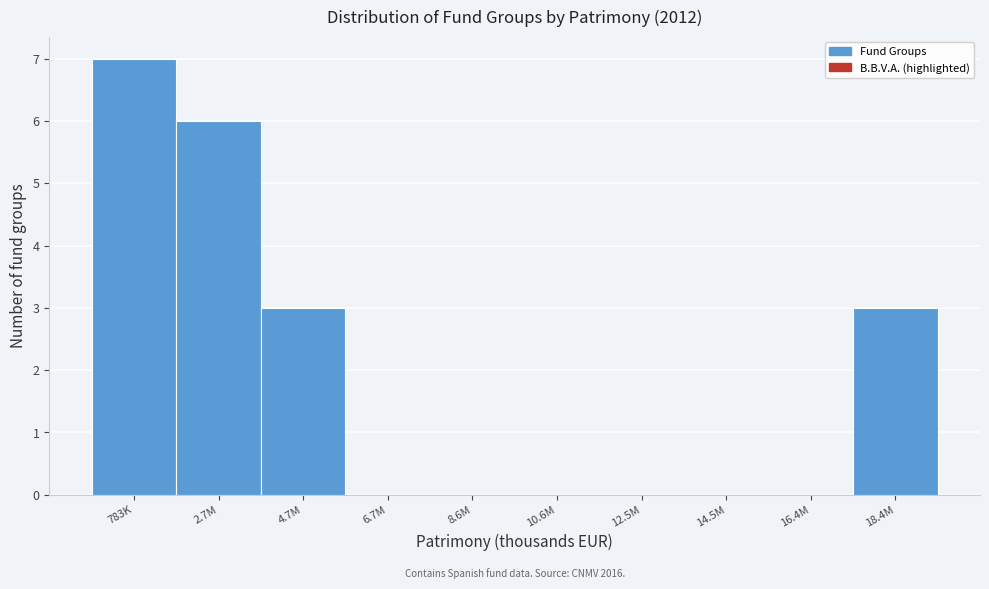

Reading right to left, extract all data points from this chart.

18.4M=3	16.4M=0	14.5M=0	12.5M=0	10.6M=0	8.6M=0	6.7M=0	4.7M=3	2.7M=6	783K=7